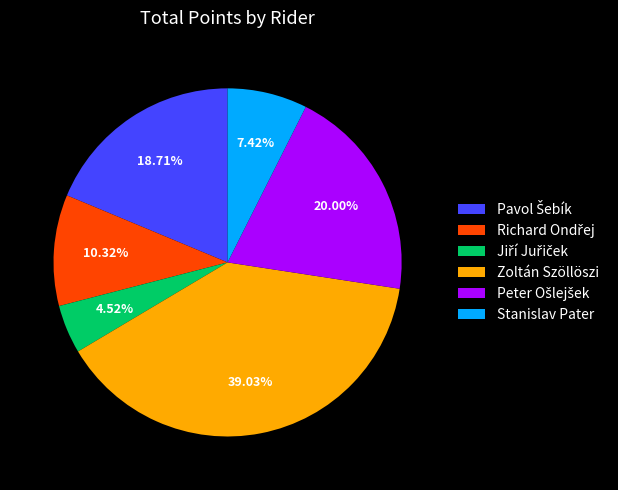

Which category has the biggest portion of the pie?

Zoltán Szöllöszi